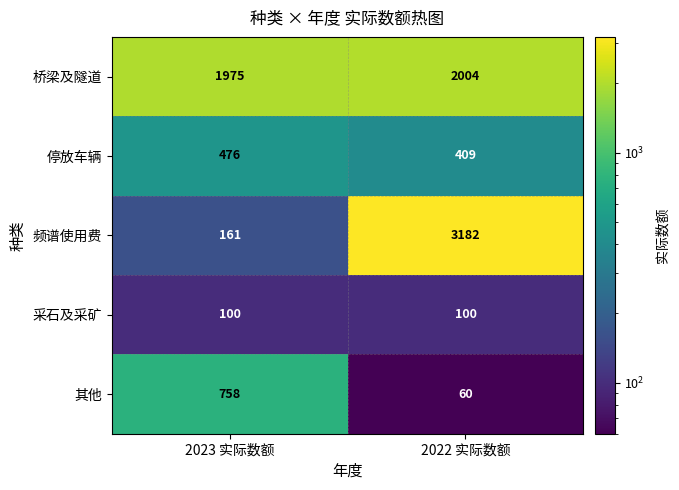

Is it true that 其他 equals 344 at 2023 实际数额?

False